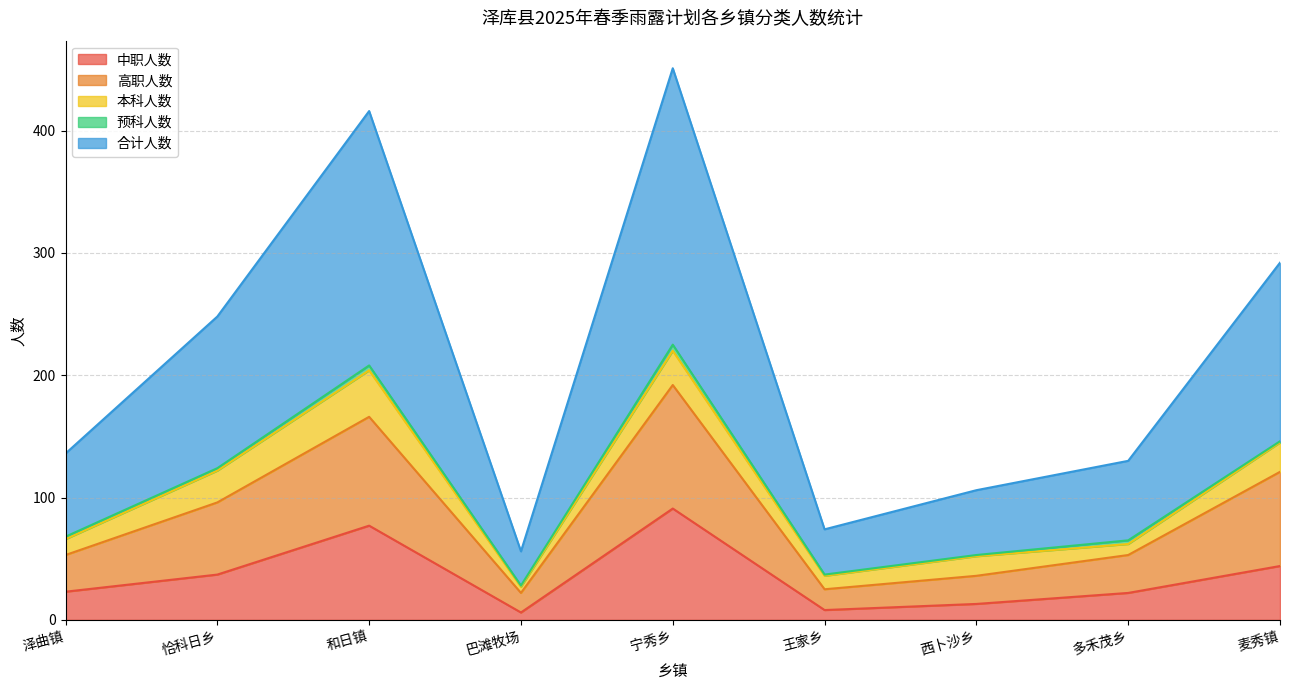

Which label corresponds to the smallest value in the chart?

巴滩牧场